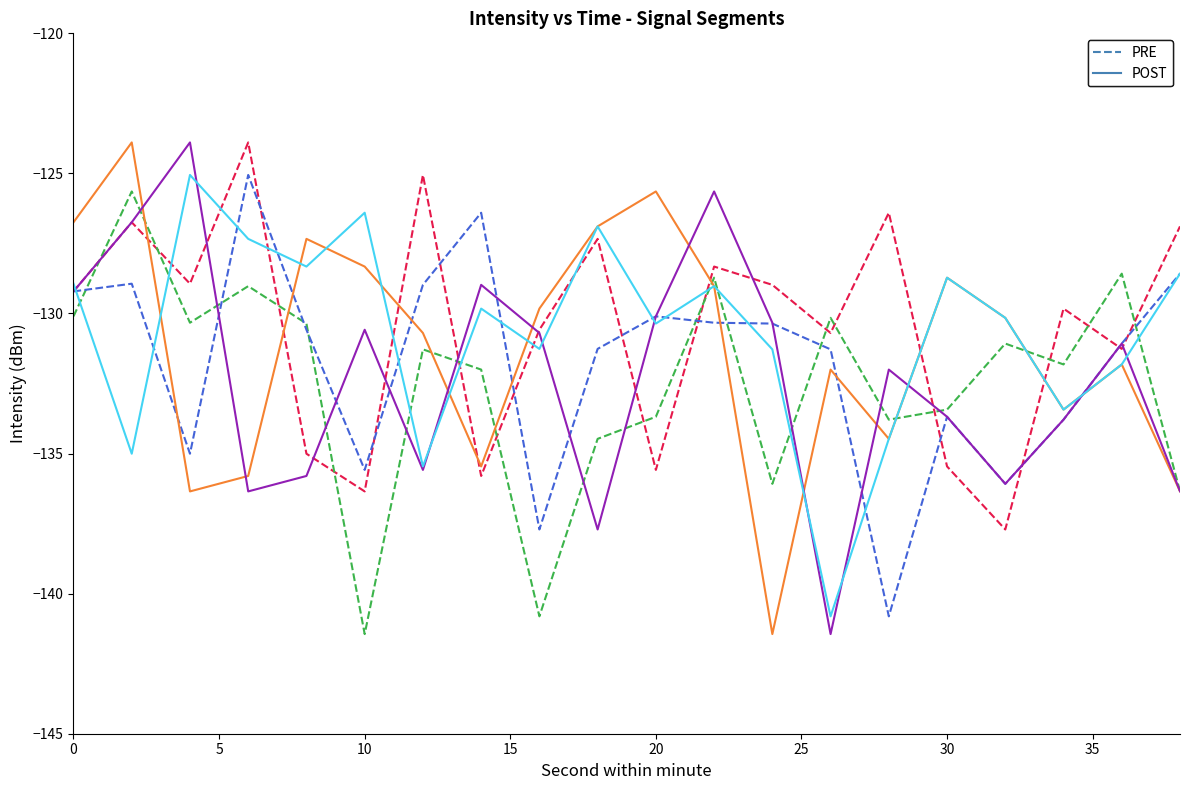

What is the greatest value displayed?

-123.9